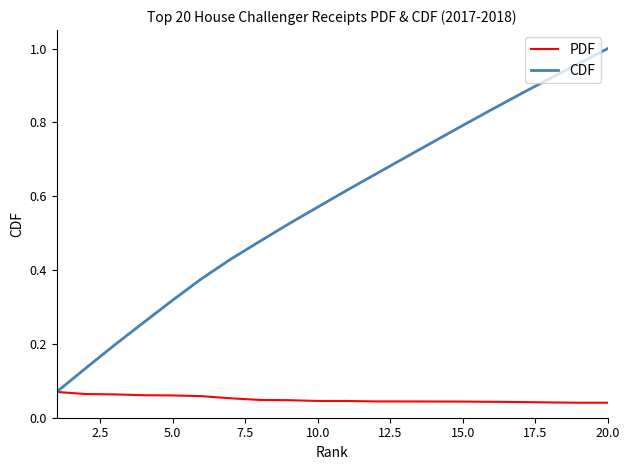

How many PDF values are between 0 and 1?

20